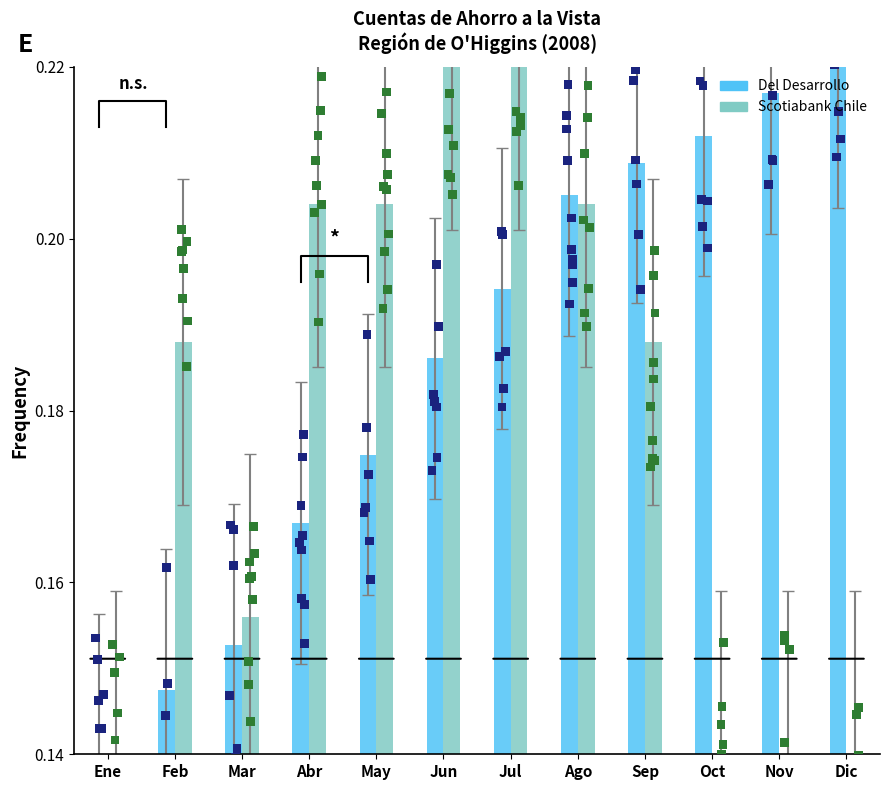

At which category is the sum across all series the highest?

Jul